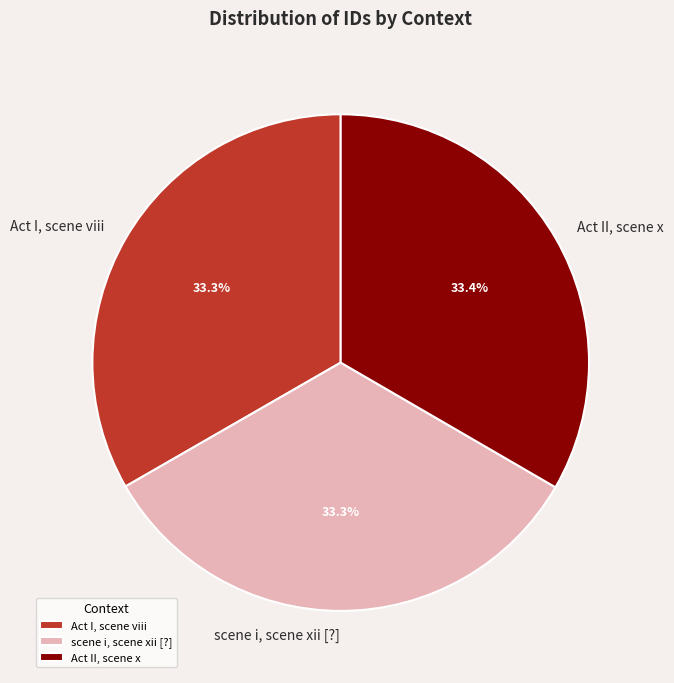

Approximately how many times larger is the value at Act II, scene x compared to scene i, scene xii [?]?

1.0